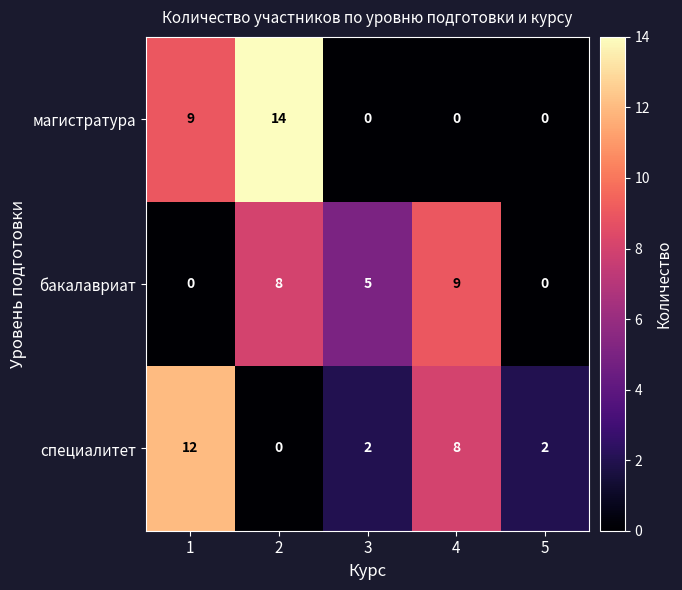

What is the difference between the highest and lowest values at 2?

14